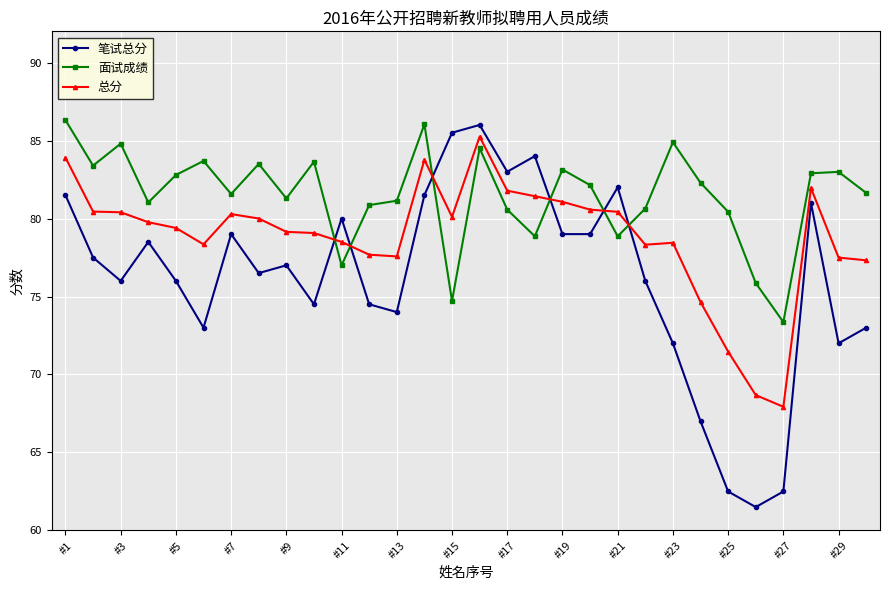

Which series has the widest spread of values?

笔试总分